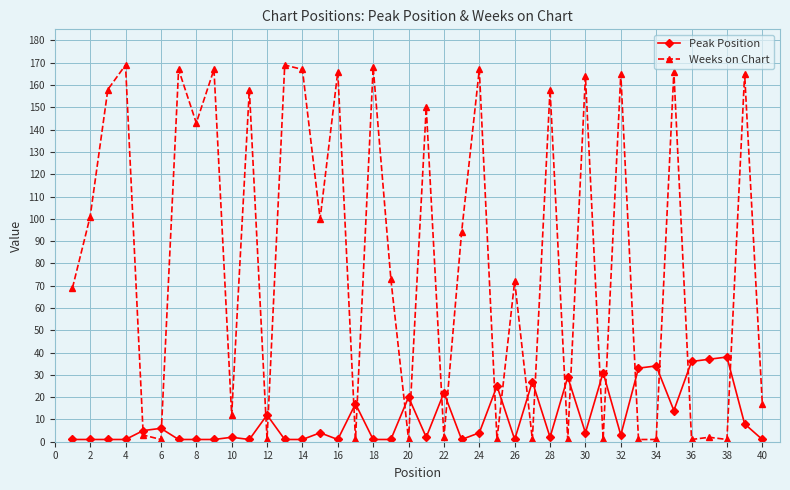

Rank the series by their maximum value, from highest to lowest.

Weeks on Chart, Peak Position